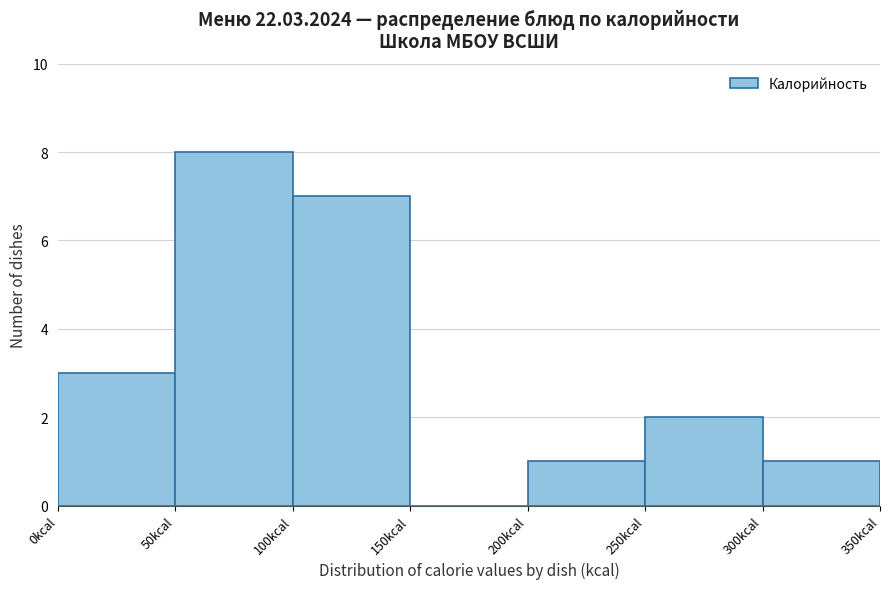

Which range on the x-axis has the tallest bar?

50 to 100